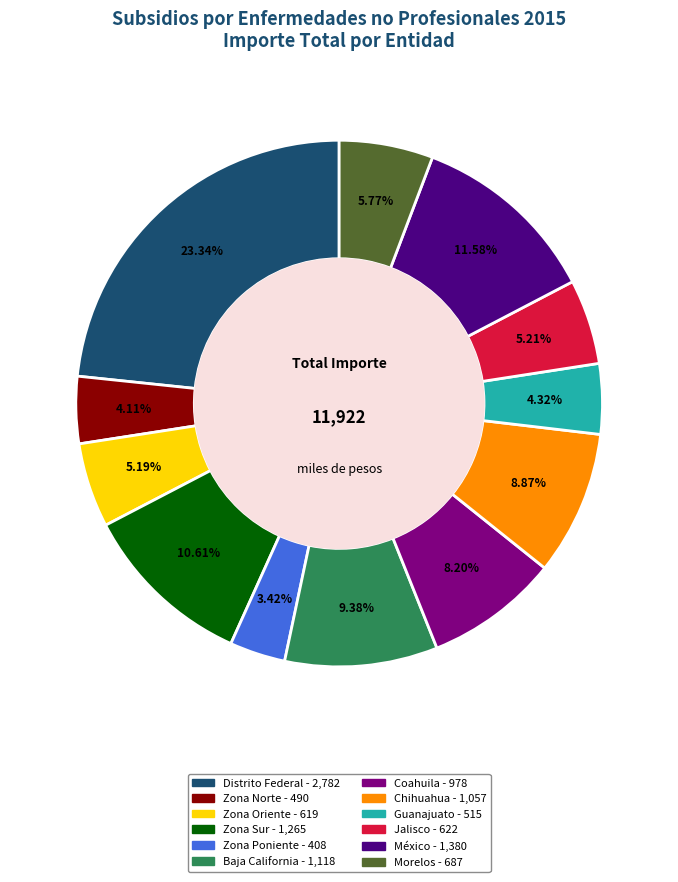

To the nearest percent, what percentage of the pie is Coahuila?

8%